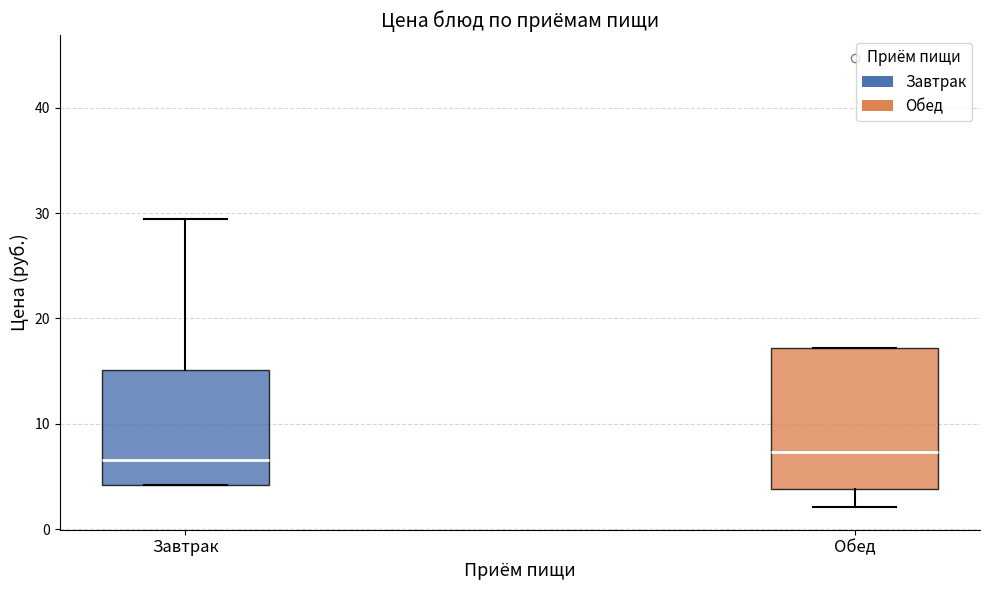

Which box is the tallest, from its lower edge to its upper edge?

Обед